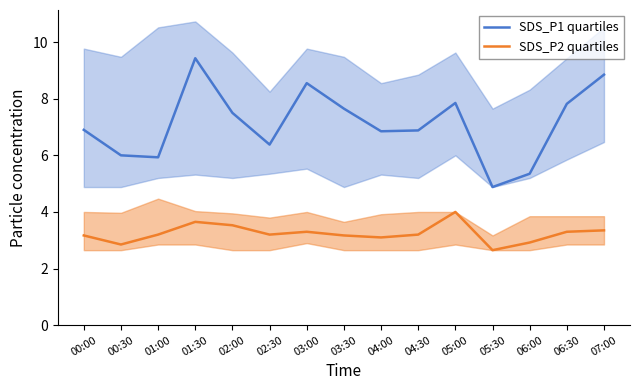

What is the value of the SDS_P2 quartiles point at the 4th from the left?

3.6